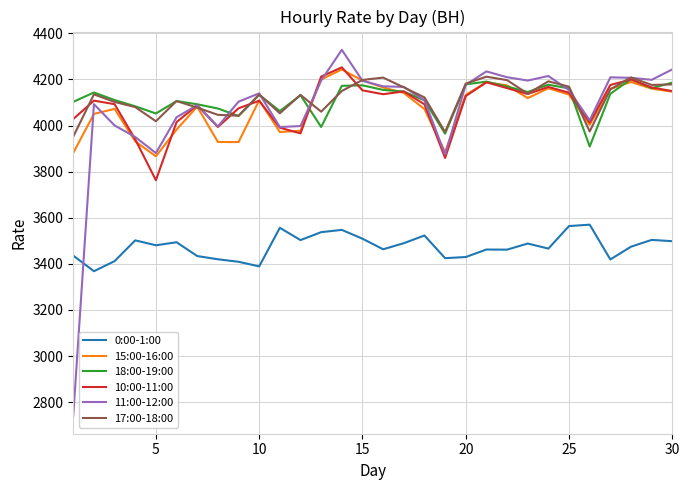

Which series has the widest spread of values?

11:00-12:00